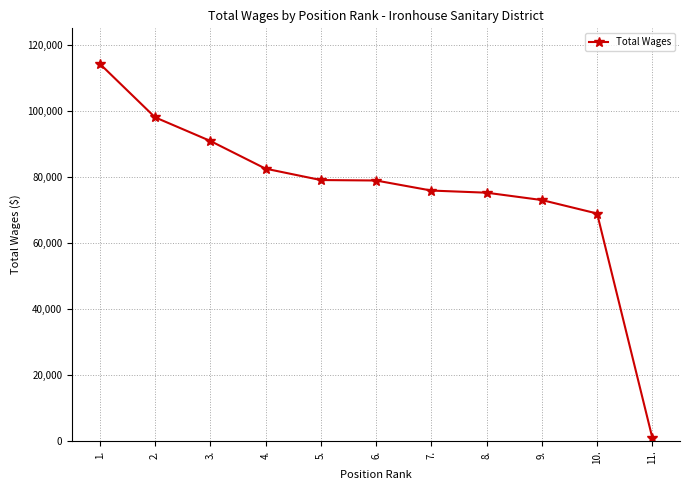

Which category has the highest value across all series?

1.